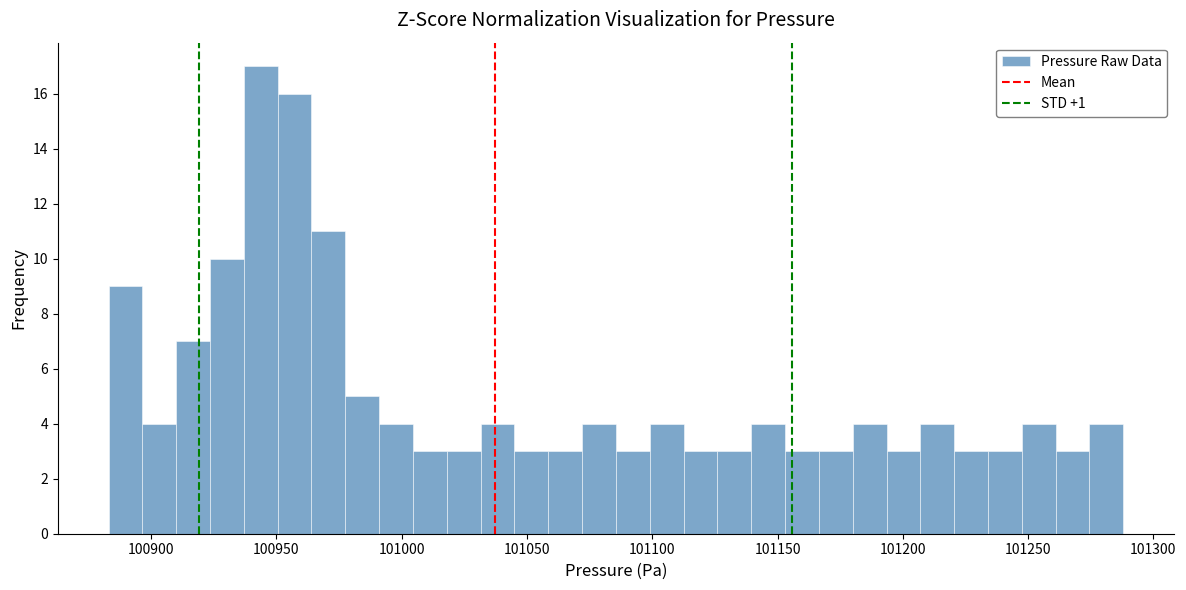

Around what value on the x-axis is the tallest bar? Give the approximate position of its centre, as read against the axis.

100945